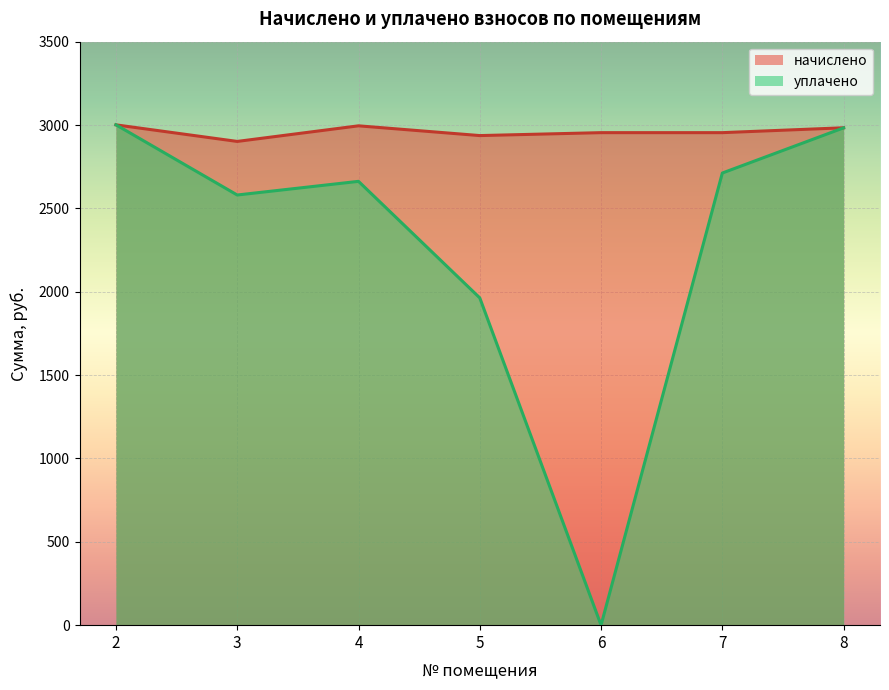

Is it true that уплачено equals 0.0 at 6?

True